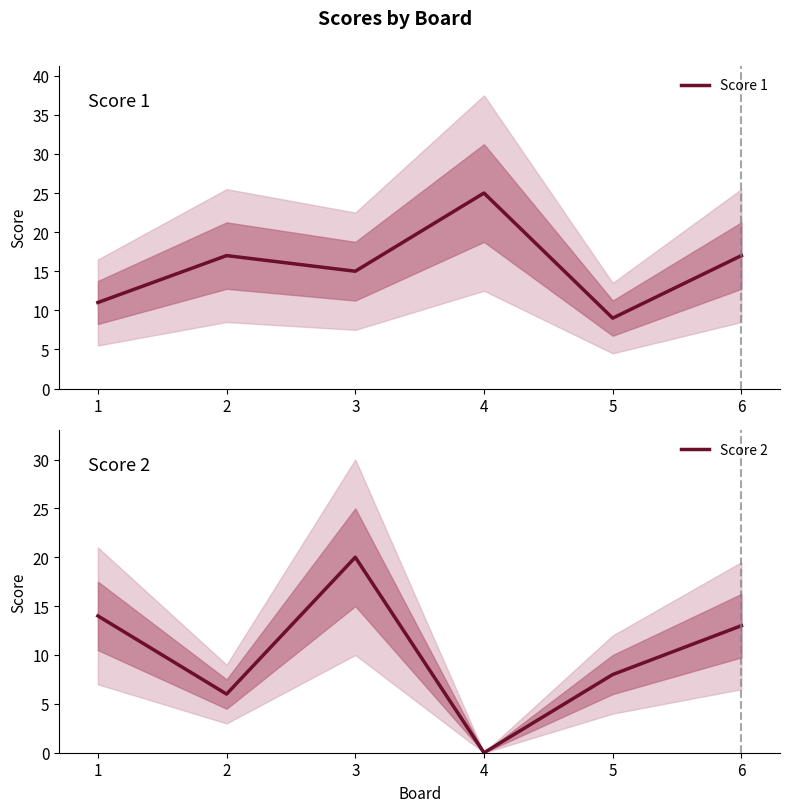

Is the value of Score 2 at 5 greater than the value of Score 1 at 1?

No